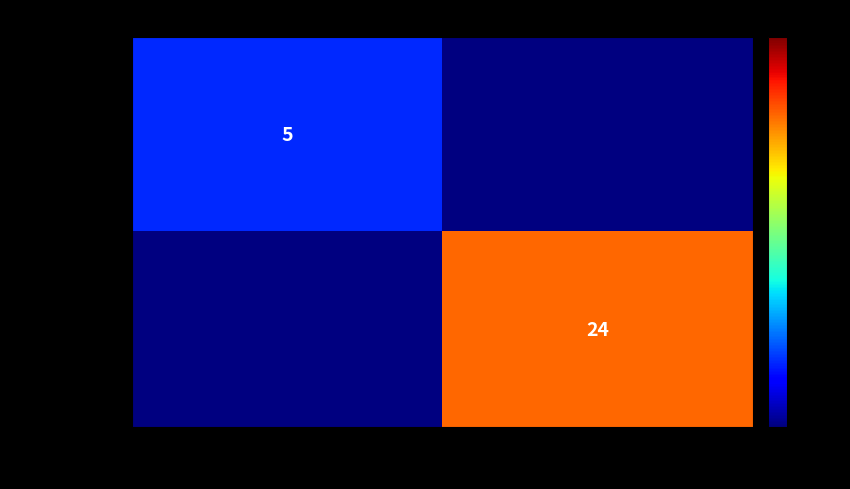

Is the value of 397911137236… at 1 greater than the value of 380b5845b03d… at -1?

Yes